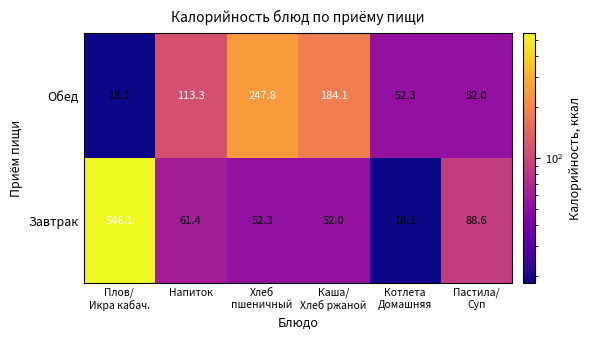

What is the total value across all series at Хлеб
пшеничный?

300.1